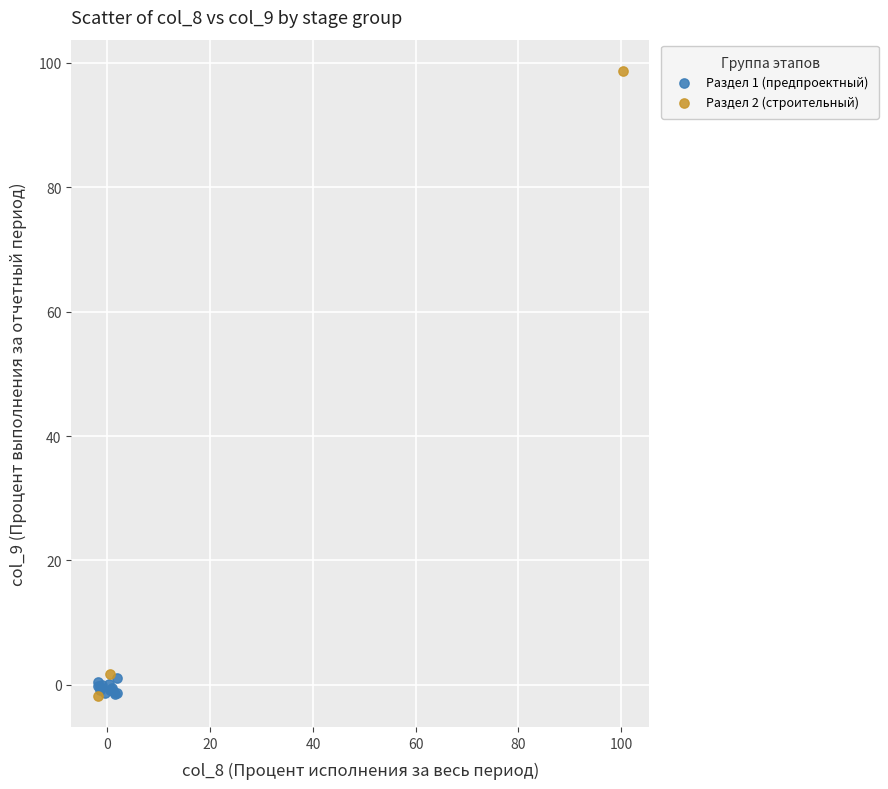

Which series contains the highest Y value?

Раздел 2 (строительный)